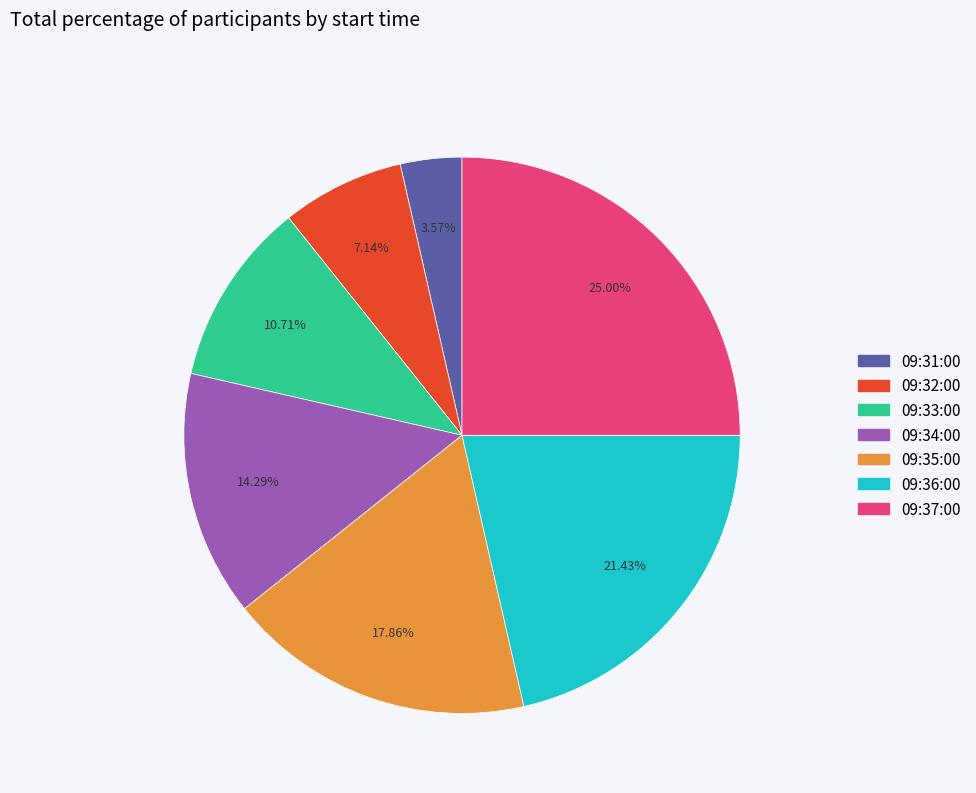

Which has a higher value, 09:34:00 or 09:35:00?

09:35:00